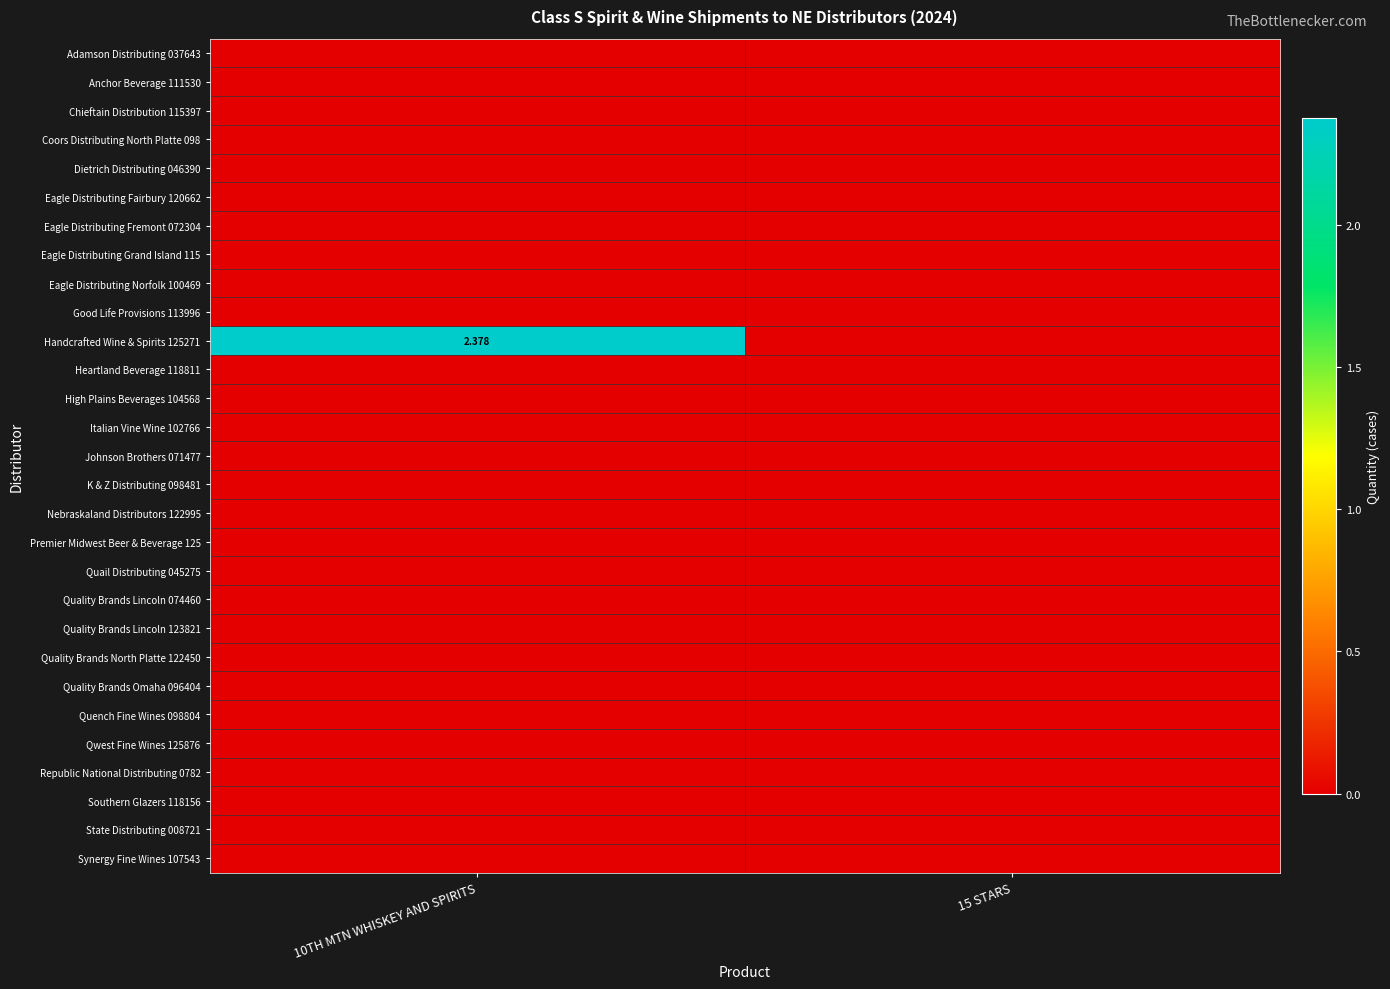

At which label does Quality Brands Lincoln 123821 reach its minimum?

10TH MTN WHISKEY AND SPIRITS